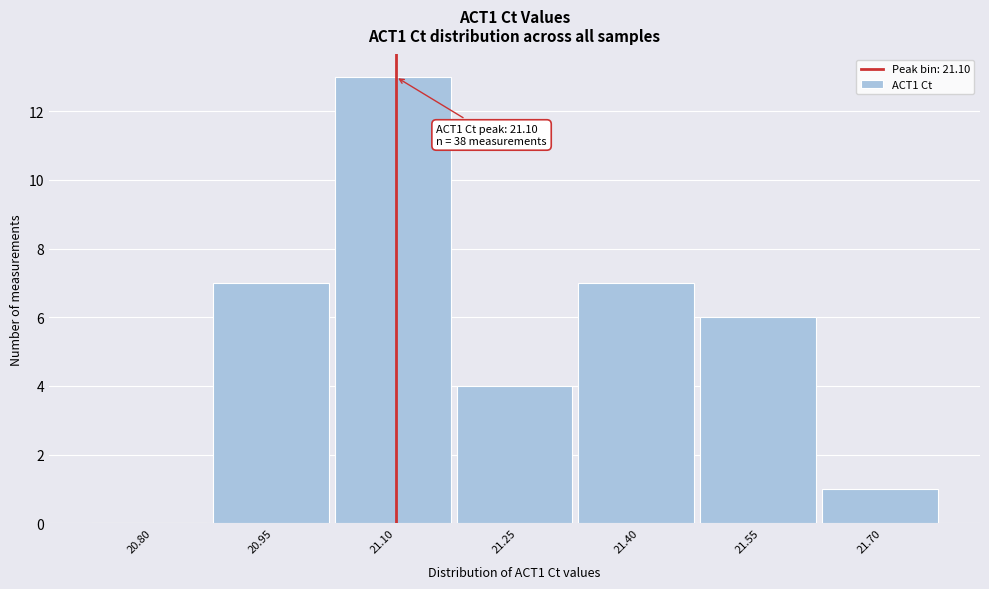

Reading left to right, what are all the values shown in this chart?

20.80=0	20.95=7	21.10=13	21.25=4	21.40=7	21.55=6	21.70=1